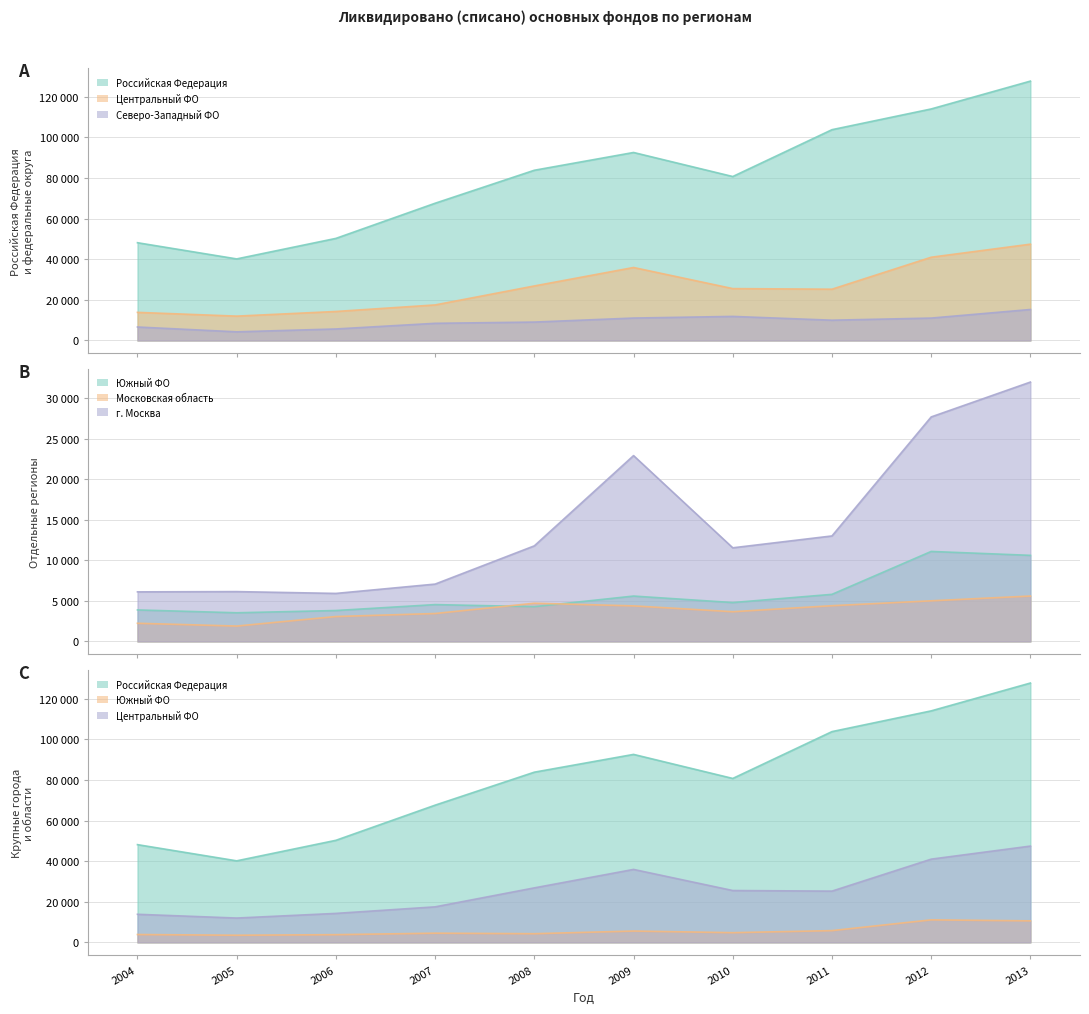

What is the value of the г. Москва point at the 6th from the left?

22931